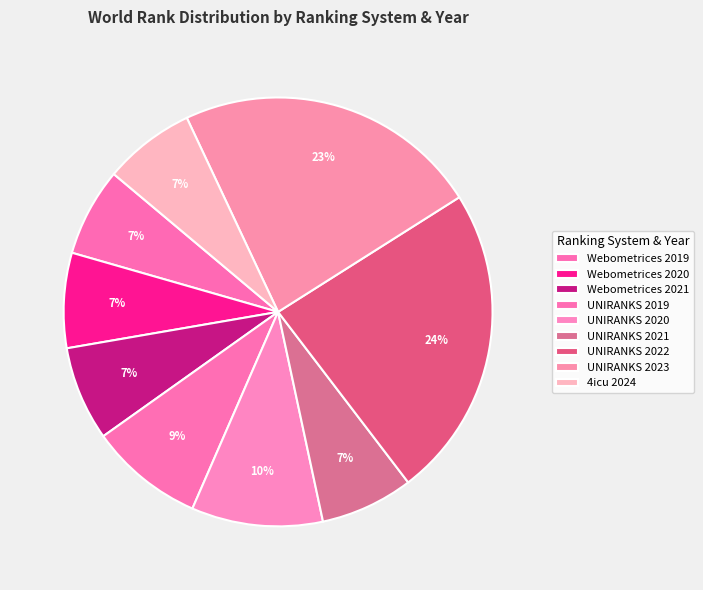

How many slices are in this pie chart?

9